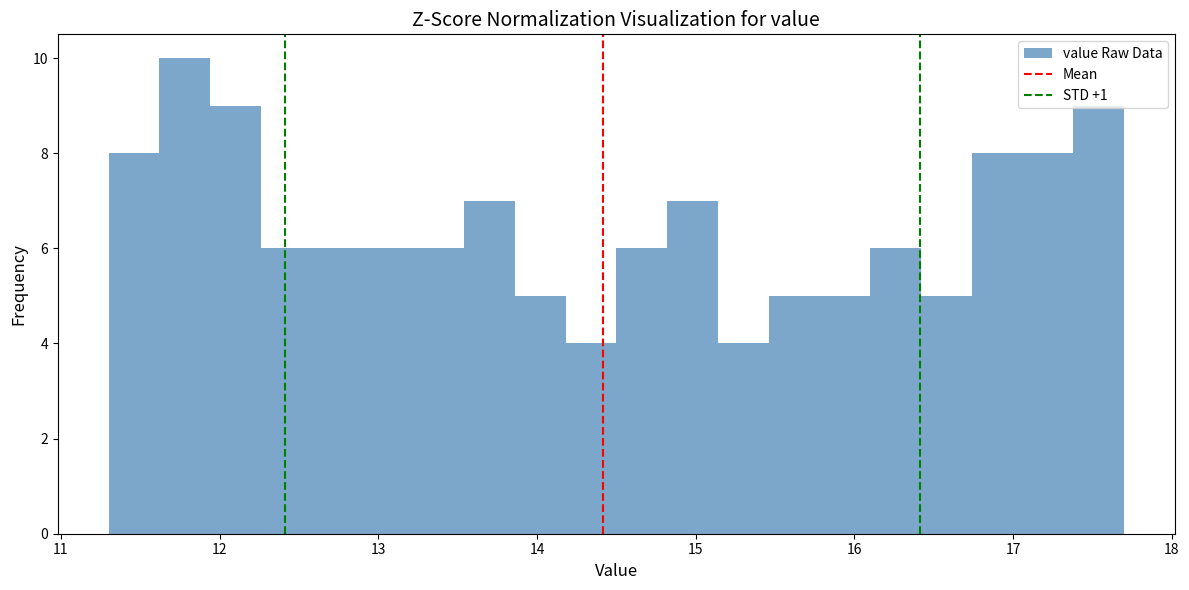

Around what value on the x-axis is the tallest bar? Give the approximate position of its centre, as read against the axis.

11.8